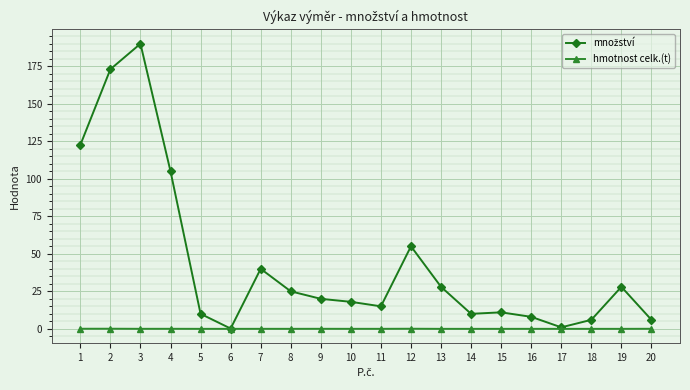

How many categories are shown in the chart?

20